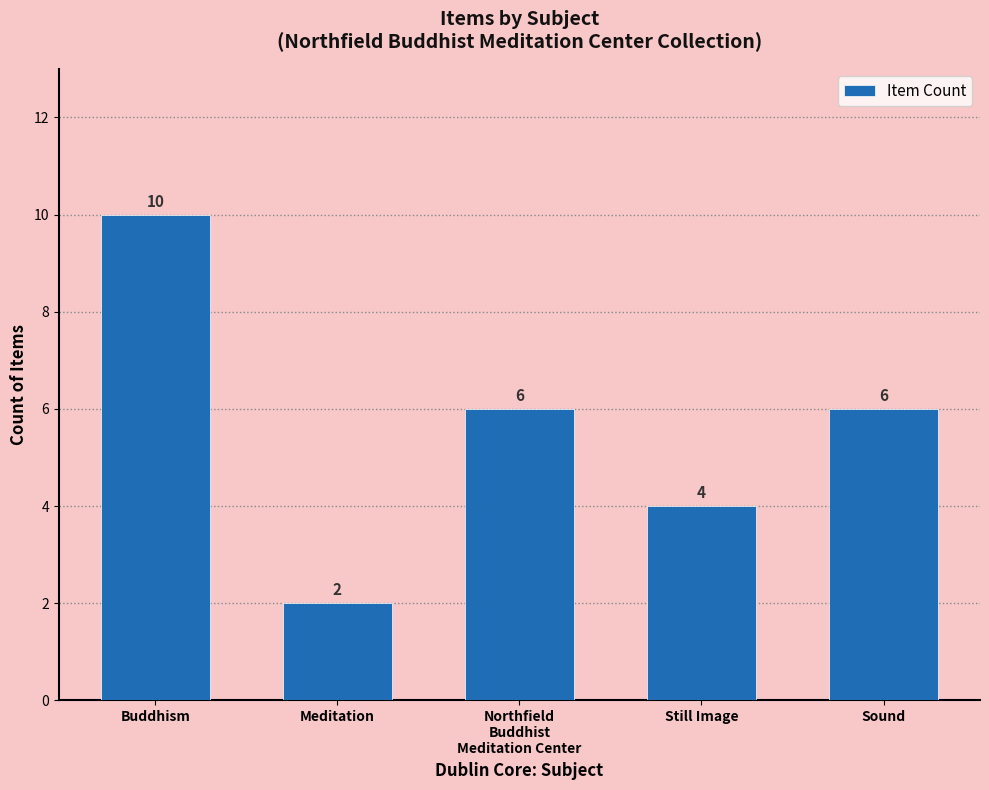

Are the bars horizontal?

No